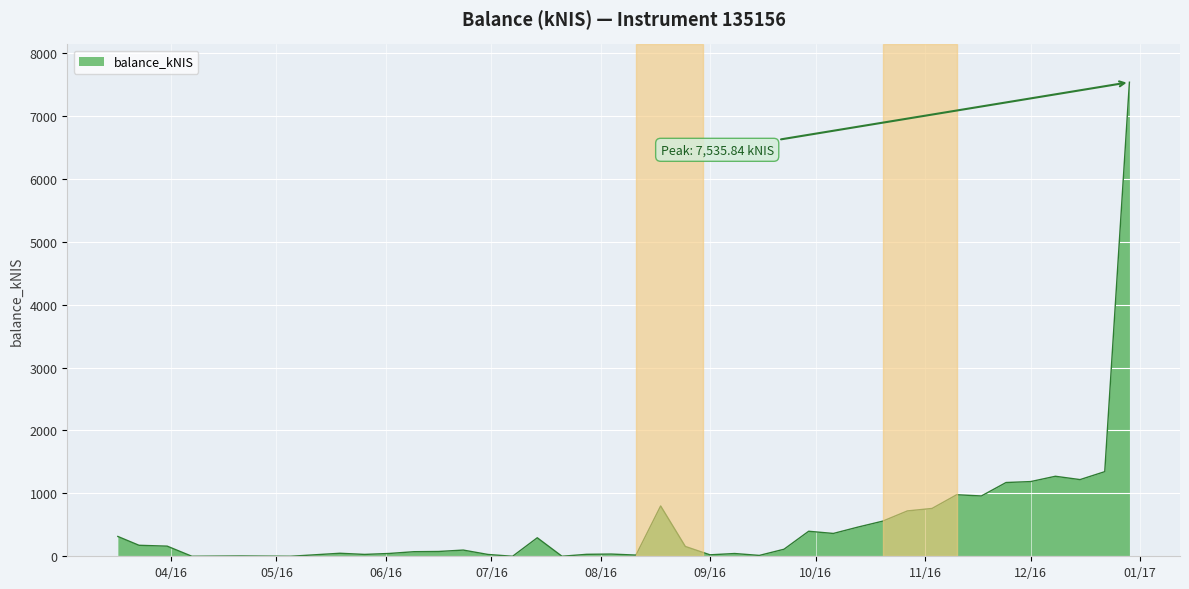

What is the difference between the maximum and minimum values?

7535.8